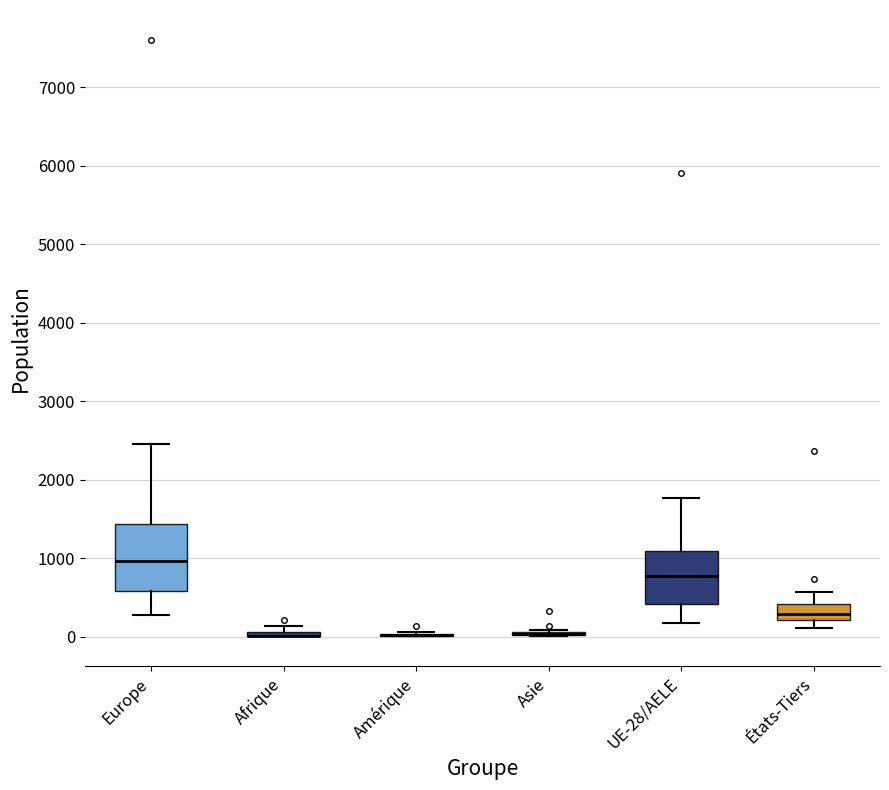

Where does the upper whisker of the box for UE-28/AELE end on the y-axis? The values are not printed on the chart, so give them approximately, as read against the axis.

1800